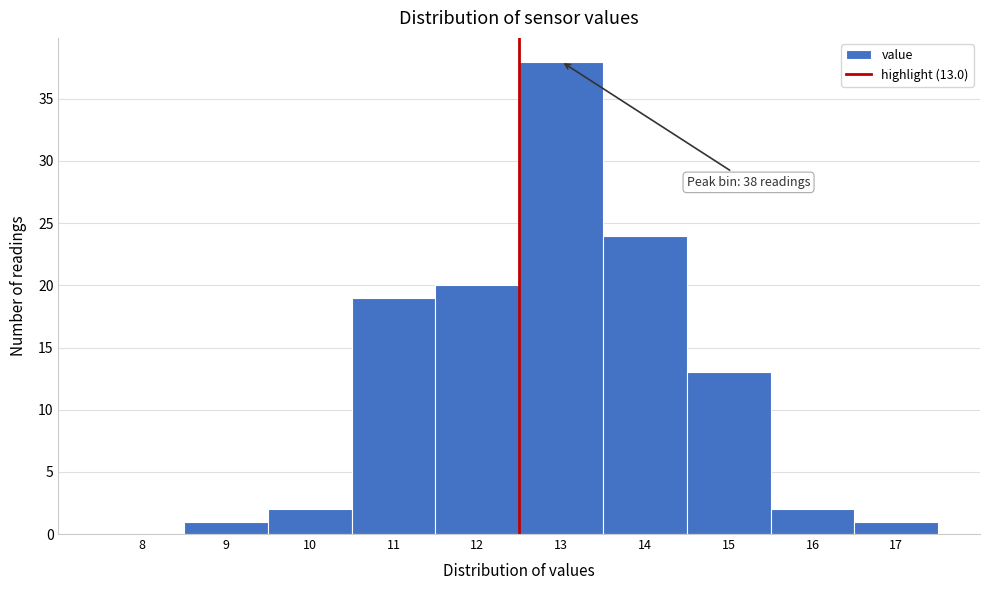

Reading right to left, transcribe all the data shown in this chart.

17=1	16=2	15=13	14=24	13=38	12=20	11=19	10=2	9=1	8=0